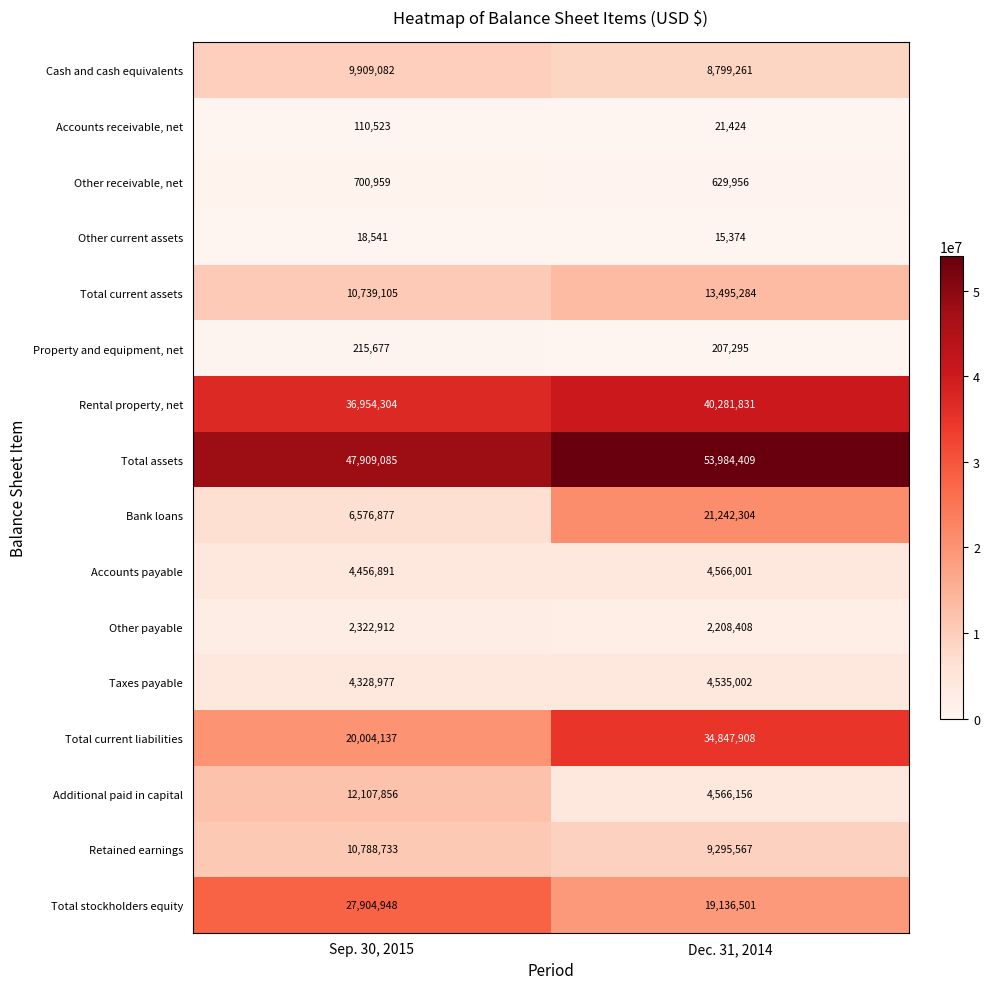

The value of Rental property, net at Sep. 30, 2015 is 36954304. True or false?

True